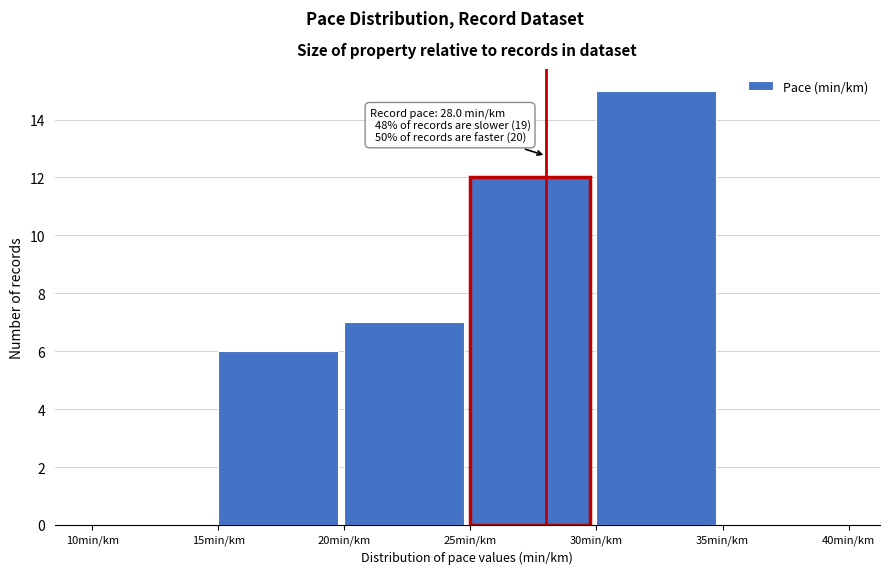

Over which range of the x-axis is the bar tallest?

30 to 35